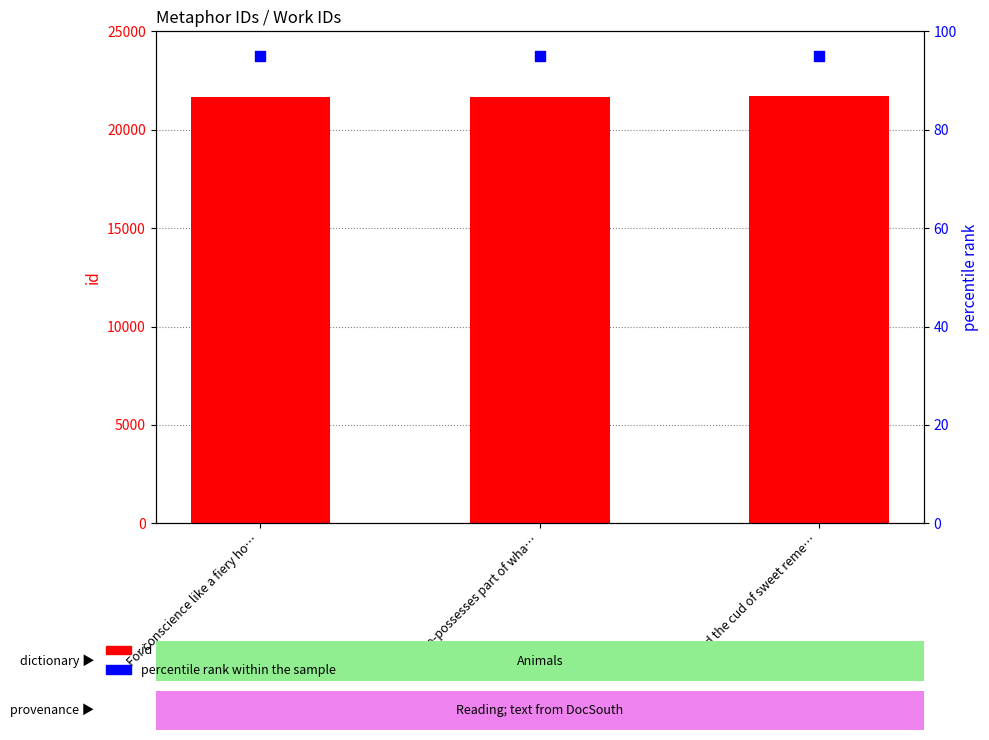

Which series has the widest spread of Y values?

id